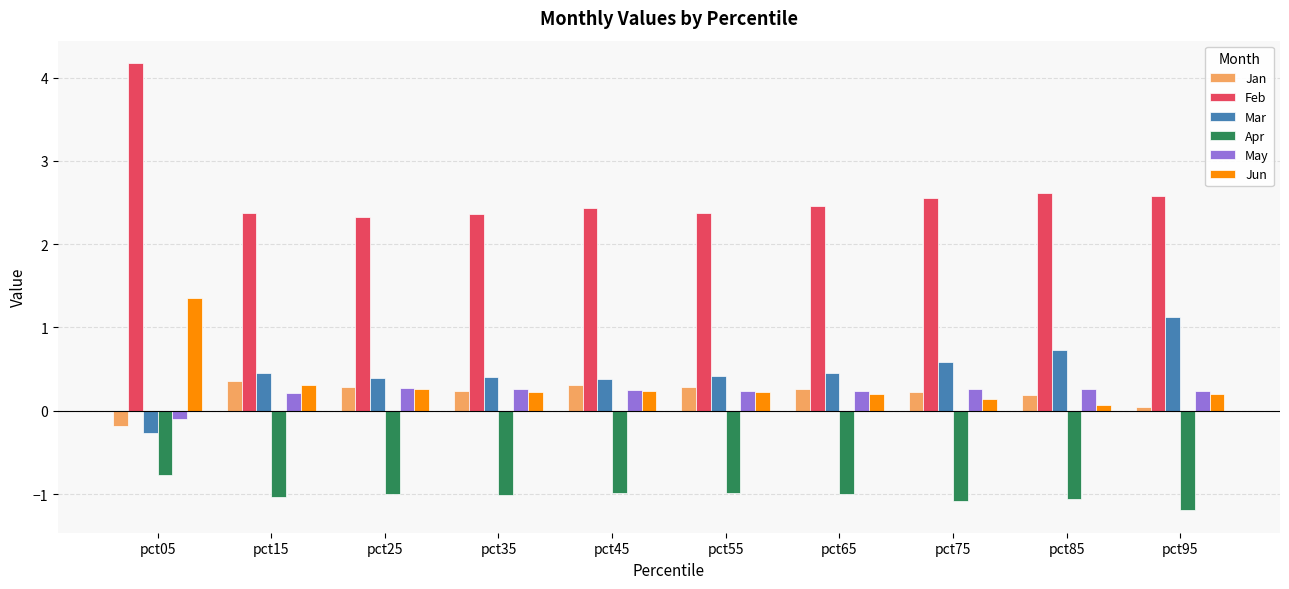

What is the spread (max minus min) of values at pct75?

3.6